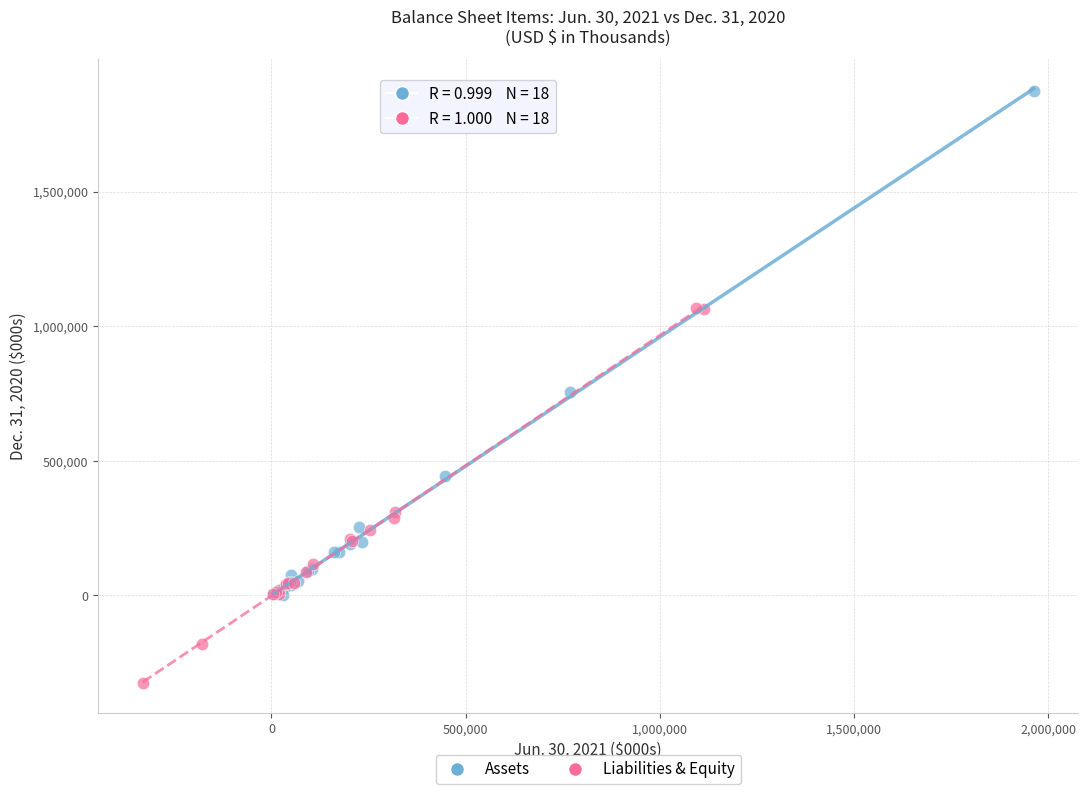

Which series has the largest Y range (max minus min)?

Assets